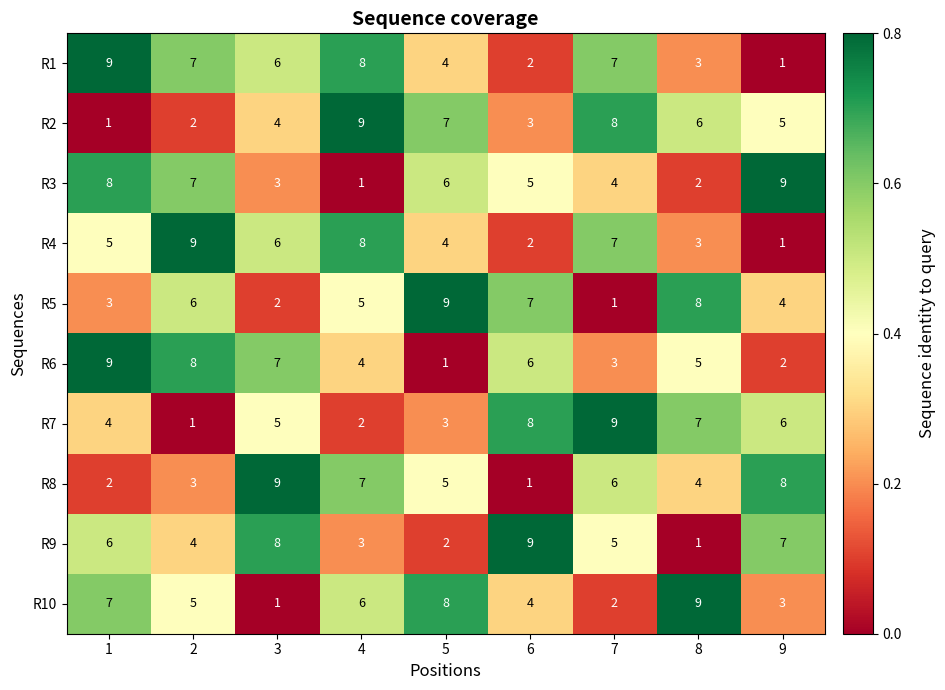

Which series has the largest total across all categories?

R1